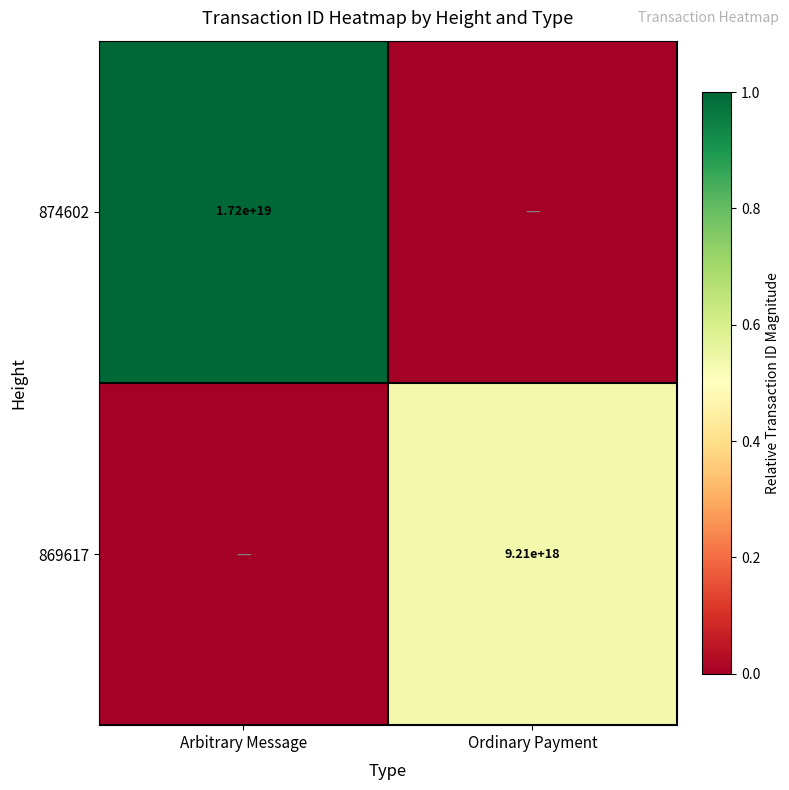

The value of 869617 at Ordinary Payment is 4002279492122349056. True or false?

False